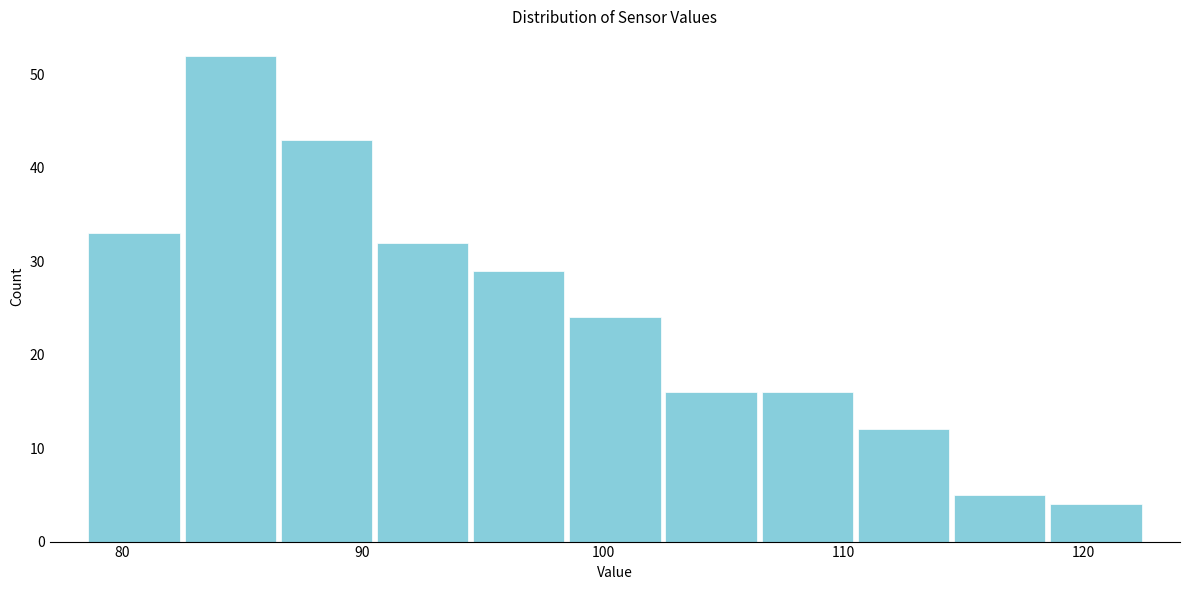

Reading left to right, list every bar in this chart as the range it spans on the x-axis followed by its height. Neither the bar edges nor the heights are printed on the chart, so give them approximately, as read against the axes.

78.5 to 82.5: 33
82.5 to 86.5: 52
86.5 to 90.5: 43
90.5 to 94.5: 32
94.5 to 98.5: 29
98.5 to 102.5: 24
102.5 to 106.5: 16
106.5 to 110.5: 16
110.5 to 114.5: 12
114.5 to 118.5: 5
118.5 to 122.5: 4